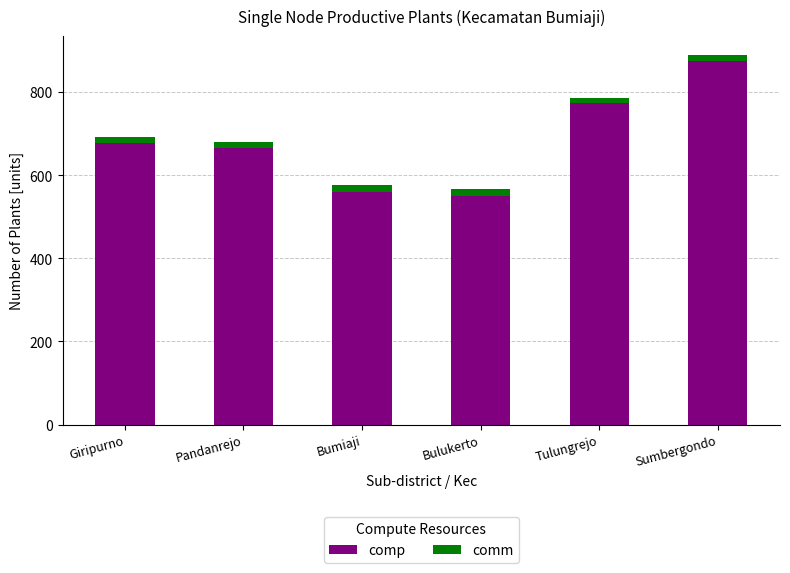

At which category is the sum across all series the highest?

Sumbergondo